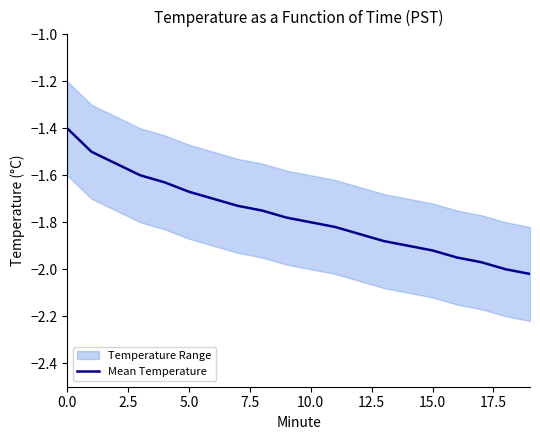

Reading left to right, transcribe all the data shown in this chart.

-1.4	-1.5	-1.6	-1.6	-1.6	-1.7	-1.7	-1.7	-1.8	-1.8	-1.8	-1.8	-1.9	-1.9	-1.9	-1.9	-1.9	-2.0	-2.0	-2.0